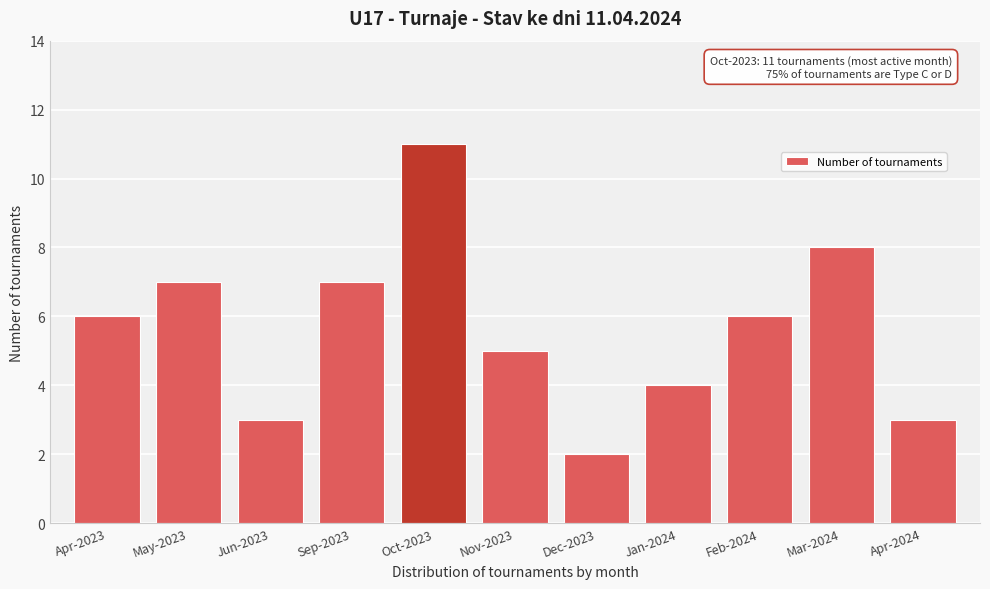

Reading left to right, list all the values displayed in this chart.

6	7	3	7	11	5	2	4	6	8	3